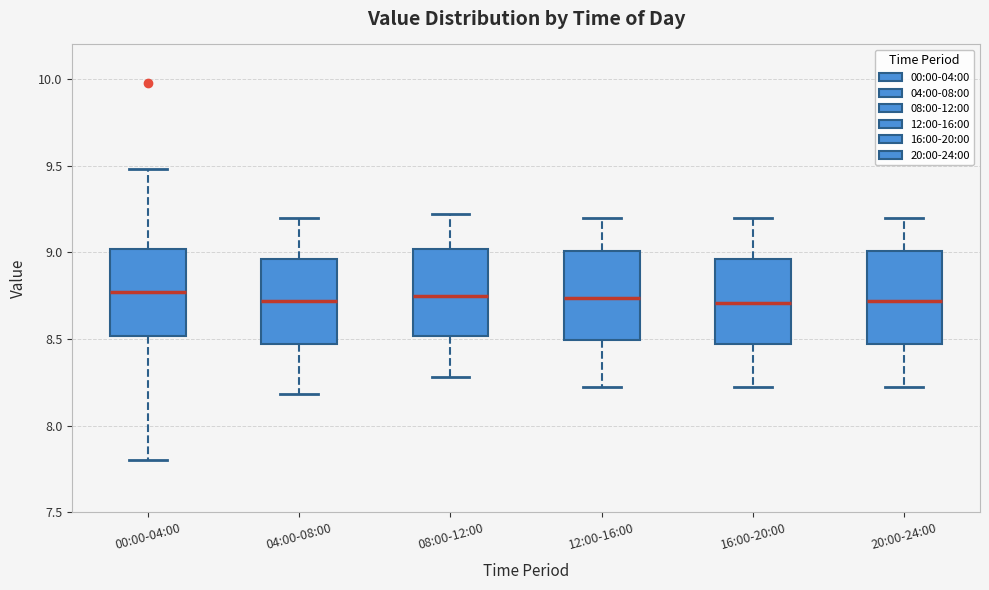

Reading left to right, transcribe this box plot: for each box, give where its median line is, the range the box spans, and where its two whiskers end, as read against the y-axis. The values are not printed on the chart, so give them approximately, as read against the axis.

00:00-04:00: median 8.75, box 8.50 to 9.00, whiskers 7.80 to 9.50
04:00-08:00: median 8.70, box 8.45 to 8.95, whiskers 8.20 to 9.20
08:00-12:00: median 8.75, box 8.50 to 9.00, whiskers 8.30 to 9.20
12:00-16:00: median 8.75, box 8.50 to 9.00, whiskers 8.20 to 9.20
16:00-20:00: median 8.70, box 8.45 to 8.95, whiskers 8.20 to 9.20
20:00-24:00: median 8.70, box 8.45 to 9.00, whiskers 8.20 to 9.20